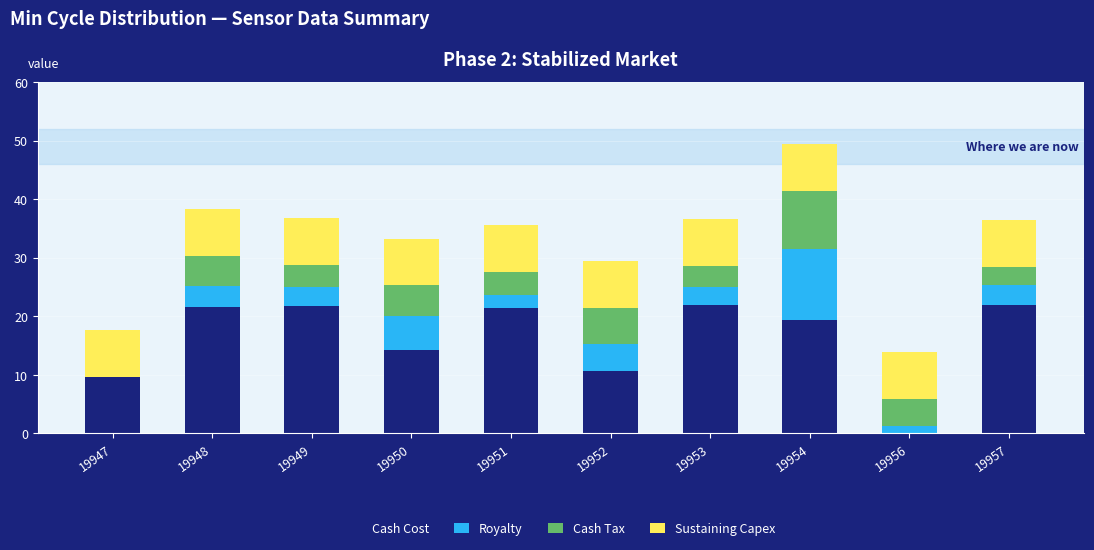

The value of Cash Cost at 19947 is 9.6. True or false?

True